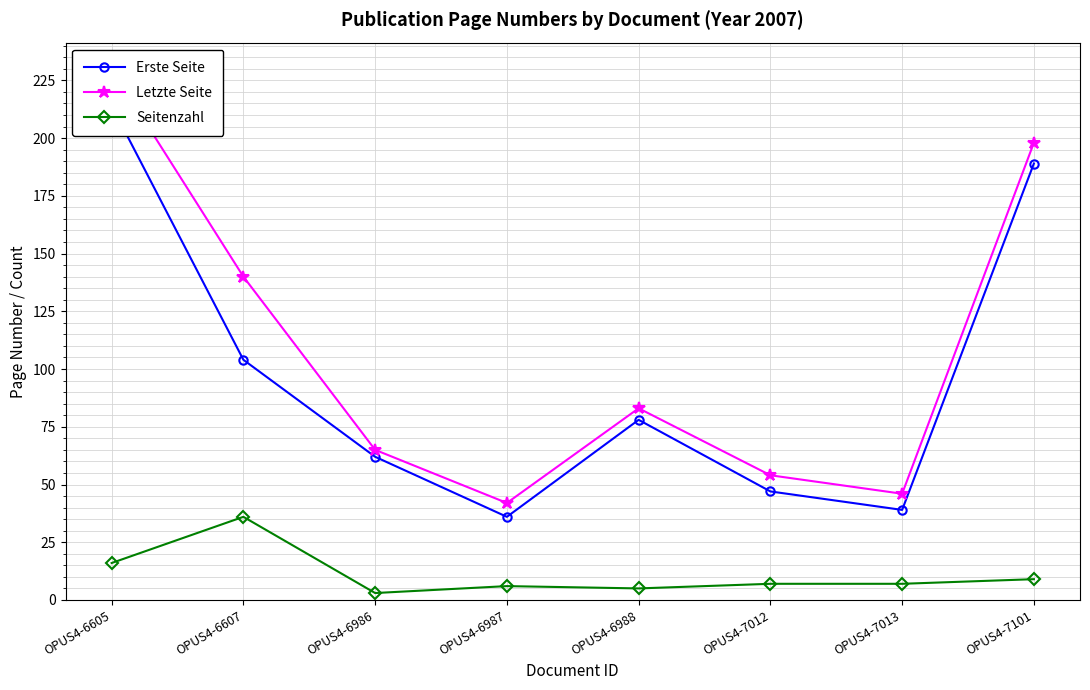

Where does the Erste Seite series first go above 78?

OPUS4-6605